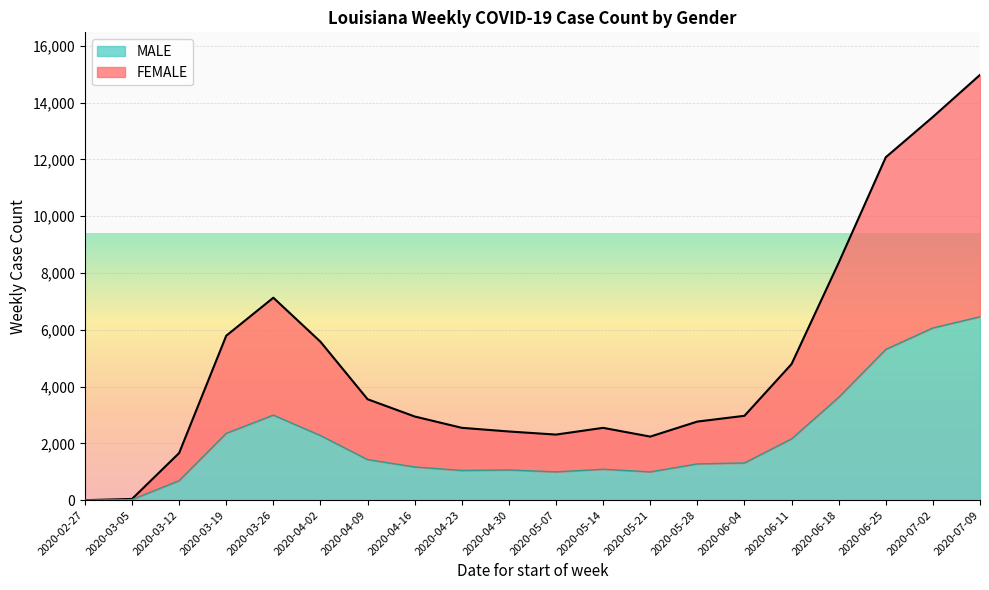

The value of MALE at 2020-05-07 is 996. True or false?

True